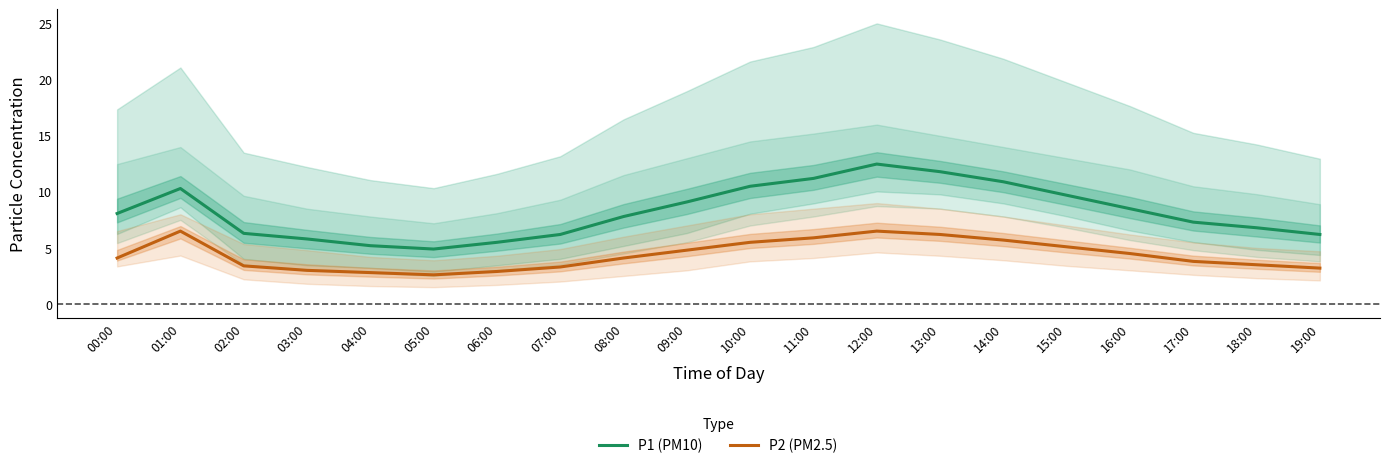

How many lines are shown in the chart?

2